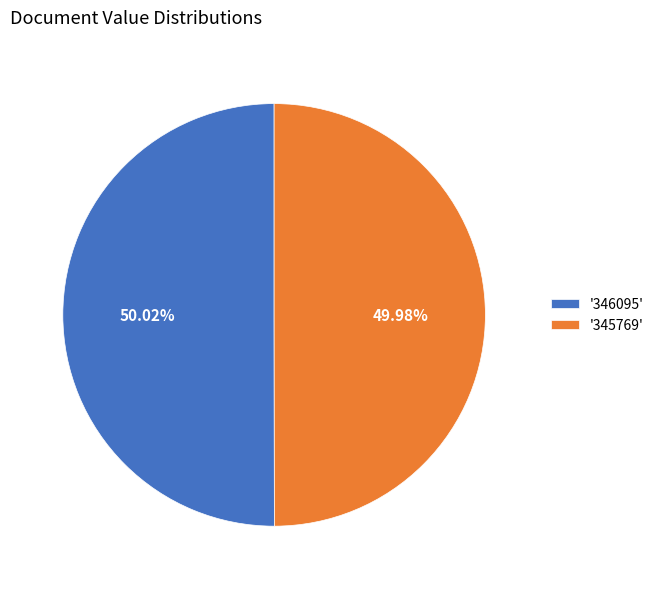

Does any single category account for the majority?

Yes